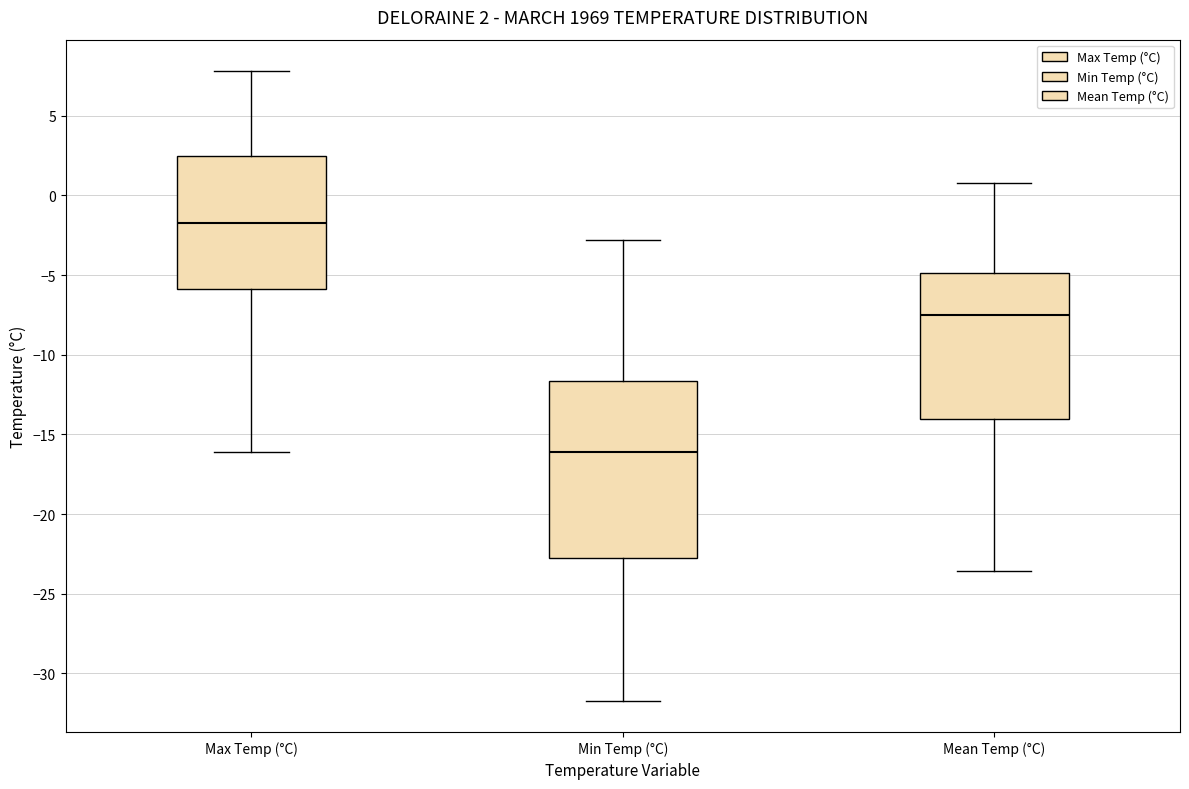

Which box has the highest median line?

Max Temp (°C)